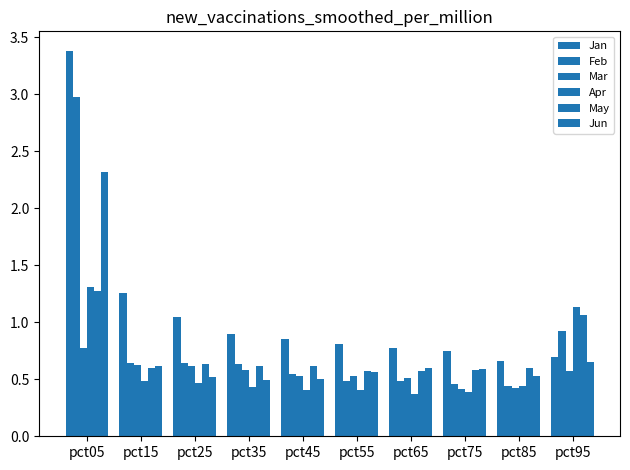

Rank the series at pct75 from highest to lowest value.

Jan, Jun, May, Feb, Mar, Apr